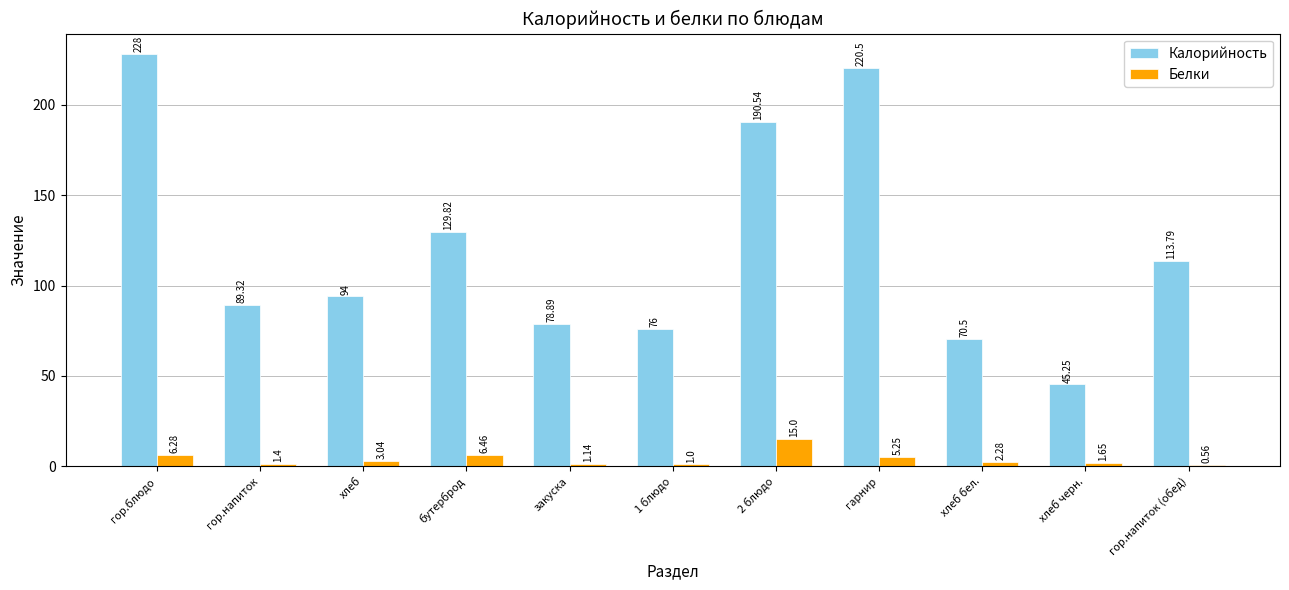

What are all the series names shown in the legend?

Калорийность, Белки